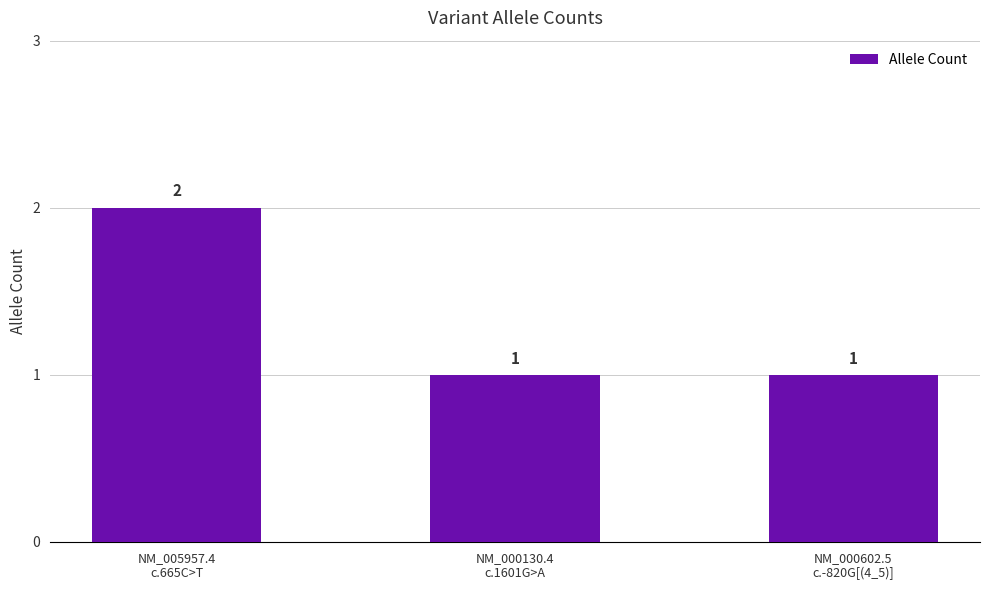

Reading right to left, list all the values displayed in this chart.

1	1	2